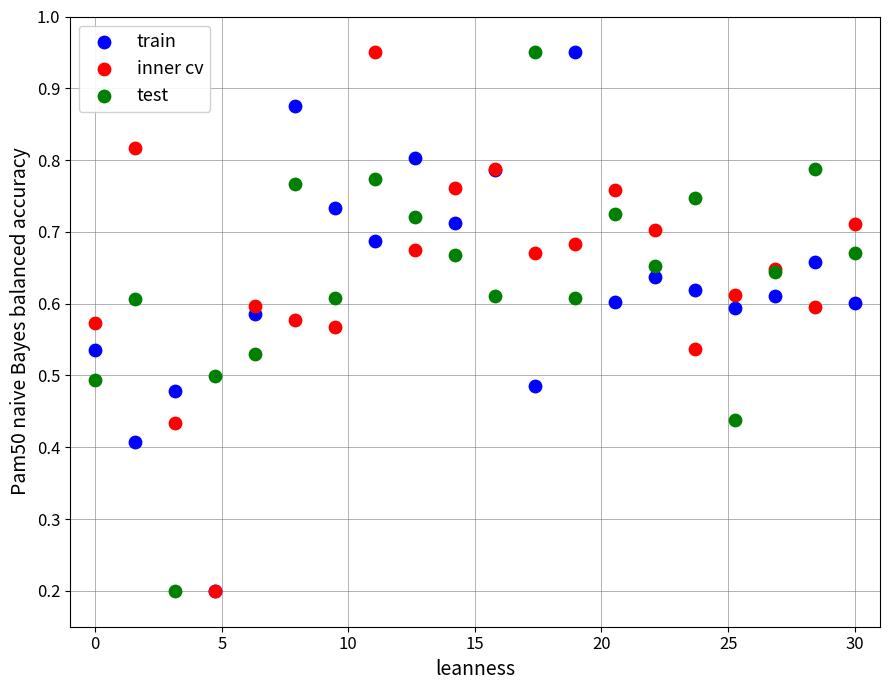

What are all the series names shown in the legend?

train, inner cv, test